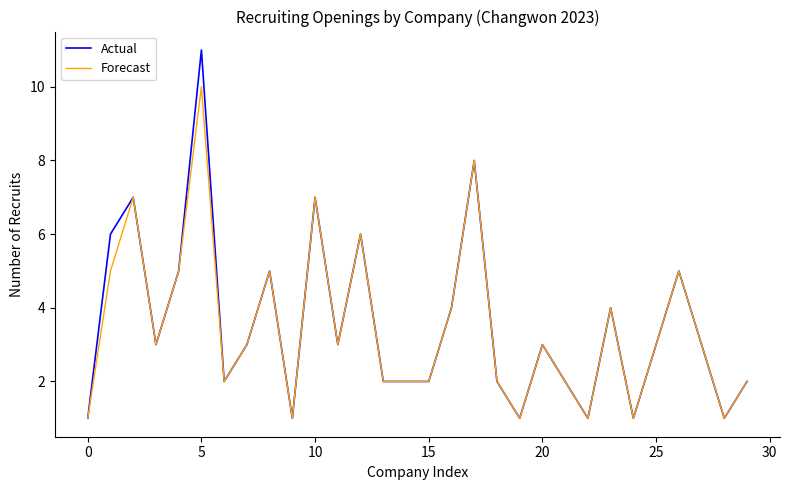

Rank the series by their maximum value, from lowest to highest.

Forecast, Actual